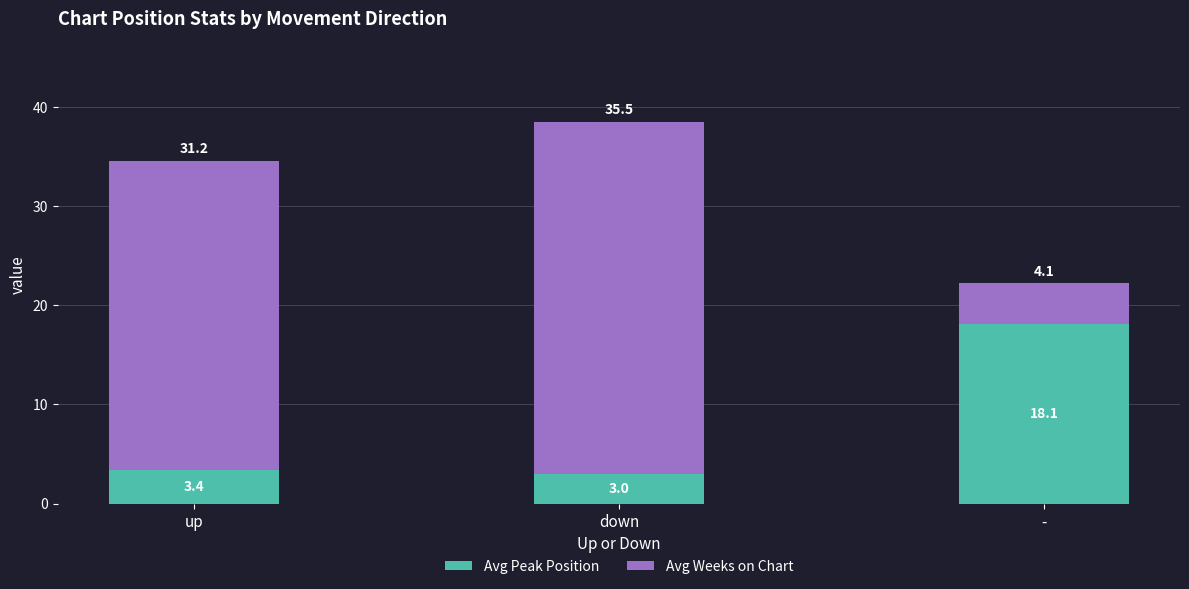

How many distinct data groups are displayed?

2